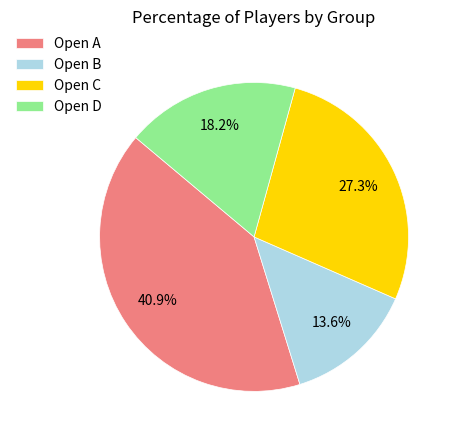

Is Open D the majority of the pie?

No